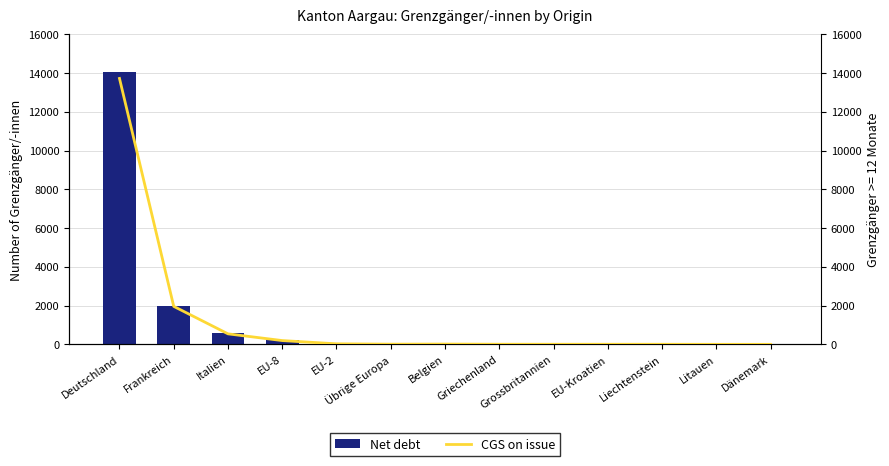

Which series has the largest total across all categories?

Net debt